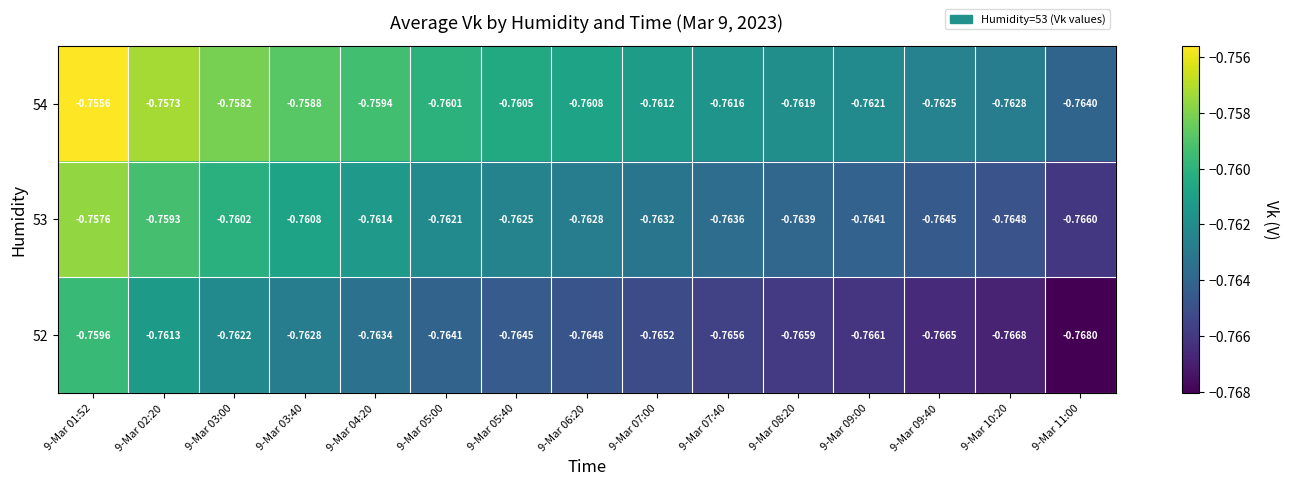

What is the total value across all series at 9-Mar 08:20?

-2.3